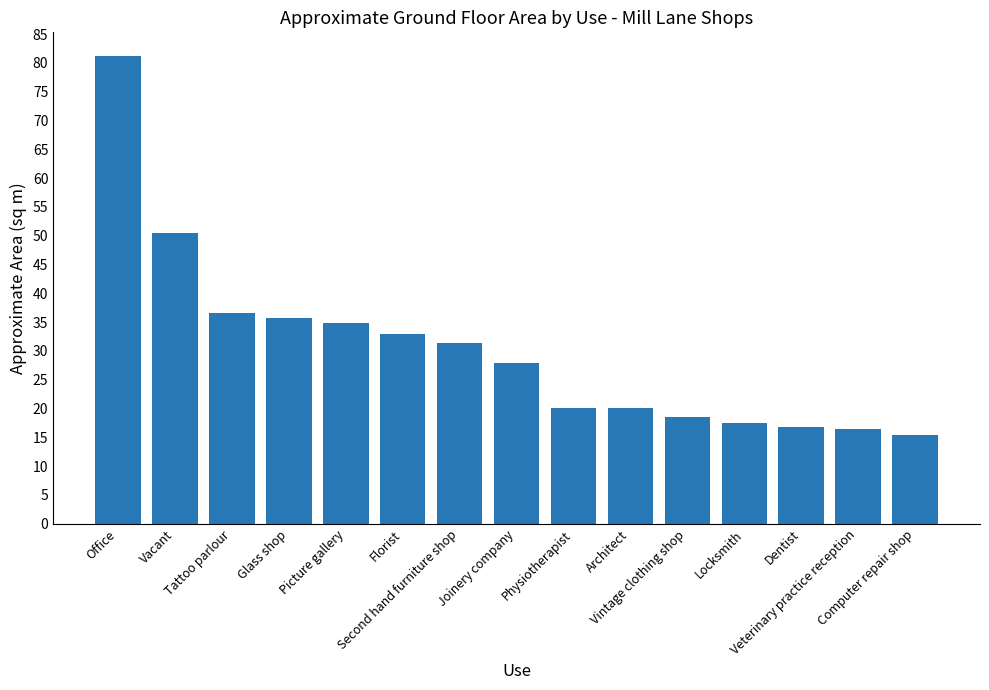

What is the sum of the values at Picture gallery and Locksmith?

52.3